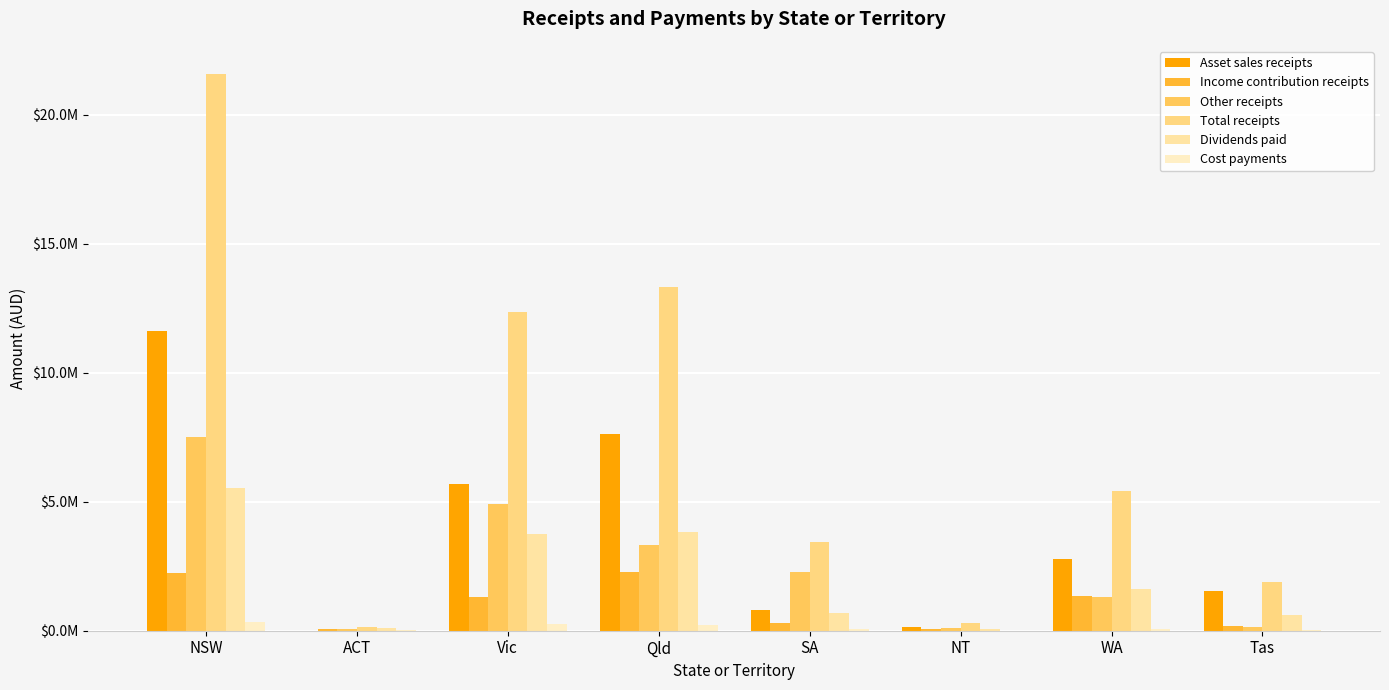

The value of Other receipts at NSW is 7527903.7. True or false?

True